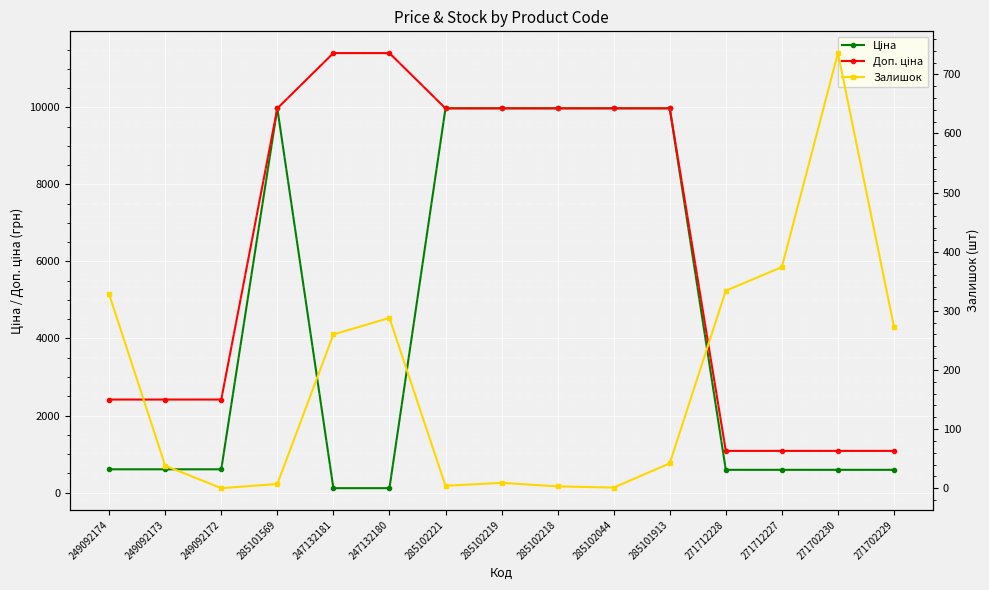

Which category has the lowest value across all series?

249092172